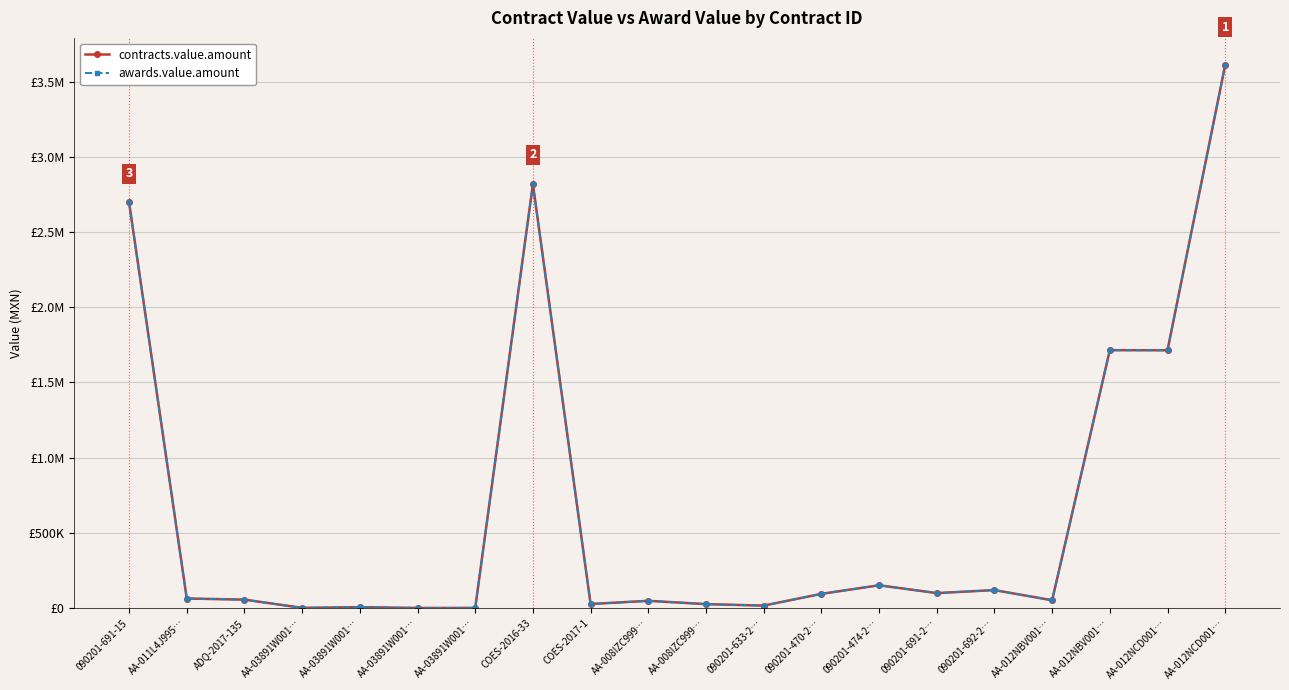

Does the chart have visible grid lines?

Yes